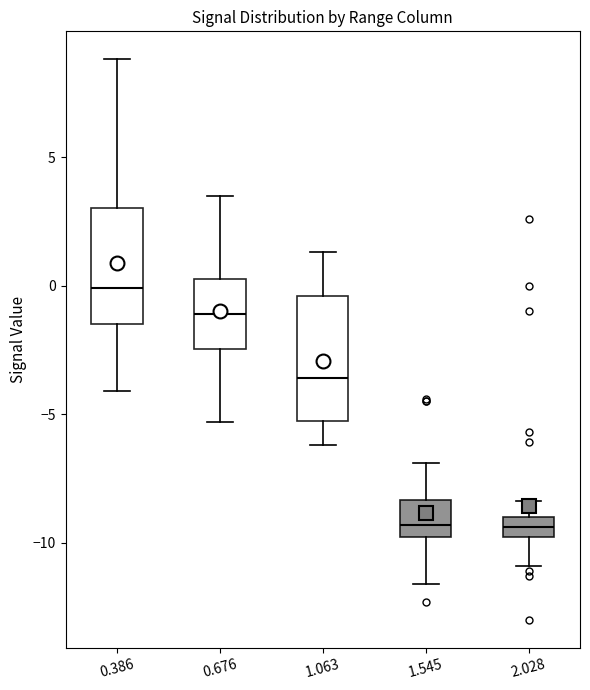

Reading left to right, transcribe this box plot: for each box, give where its median line is, the range the box spans, and where its two whiskers end, as read against the y-axis. The values are not printed on the chart, so give them approximately, as read against the axis.

0.386: median 0.0, box -1.5 to 3.0, whiskers -4.0 to 9.0
0.676: median -1.0, box -2.5 to 0.5, whiskers -5.5 to 3.5
1.063: median -3.5, box -5.0 to -0.5, whiskers -6.0 to 1.5
1.545: median -9.5, box -10.0 to -8.5, whiskers -11.5 to -7.0
2.028: median -9.5, box -10.0 to -9.0, whiskers -11.0 to -8.5